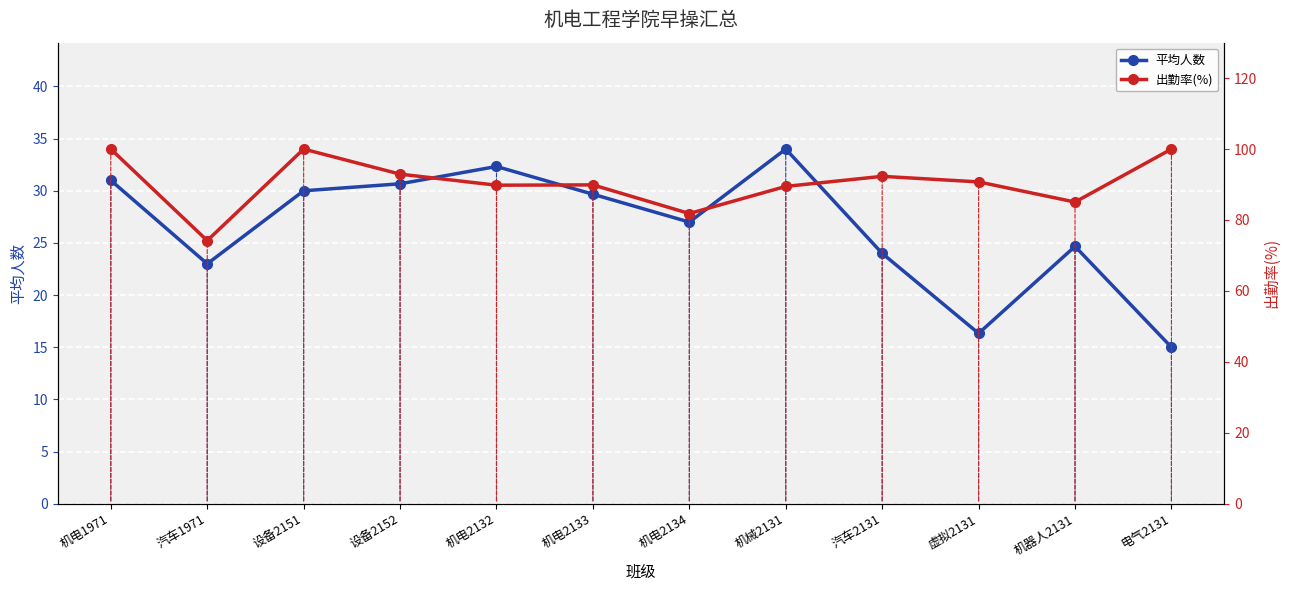

True or false: 出勤率(%) and 平均人数 intersect in this chart.

False